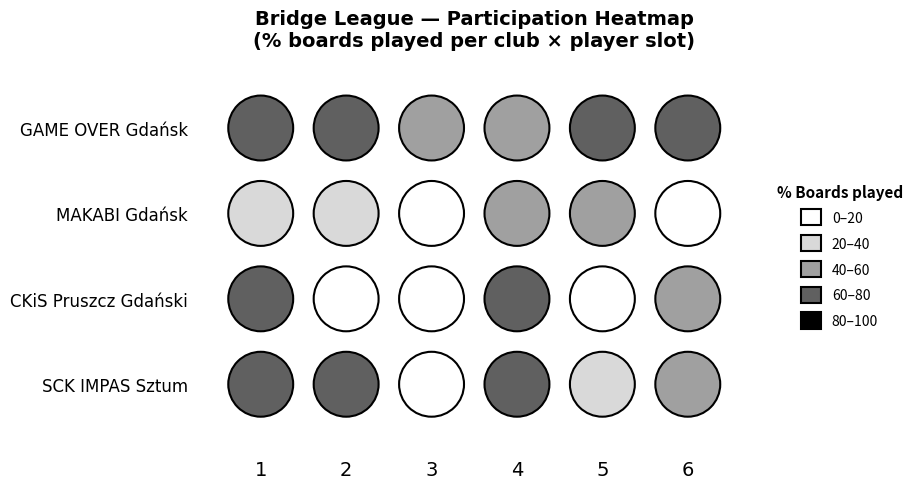

What is the average value of the SCK IMPAS Sztum series?

49.5